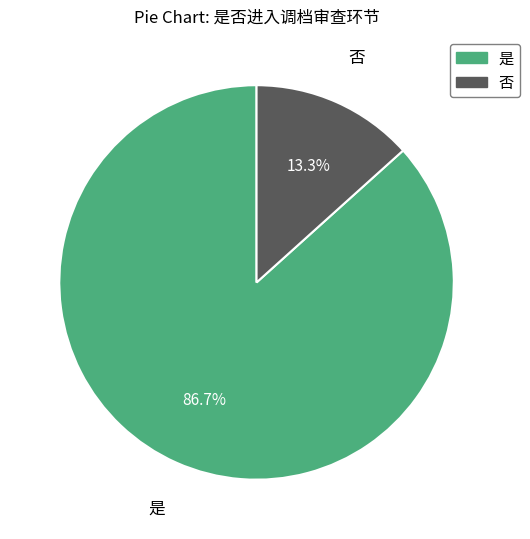

Between 否 and 是, which is larger?

是